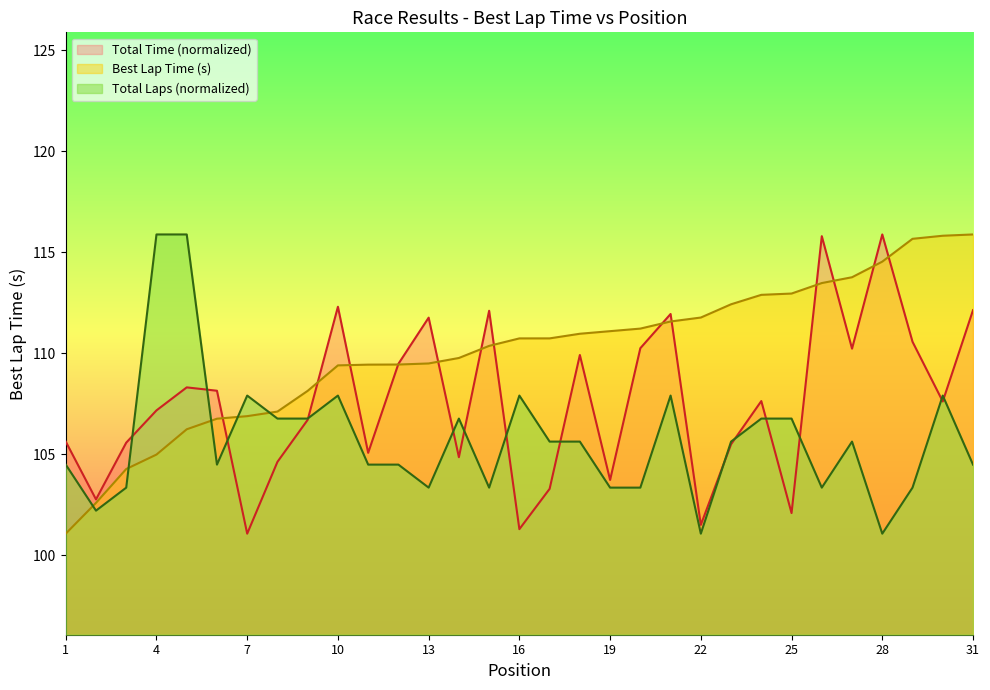

Does the chart have visible grid lines?

No